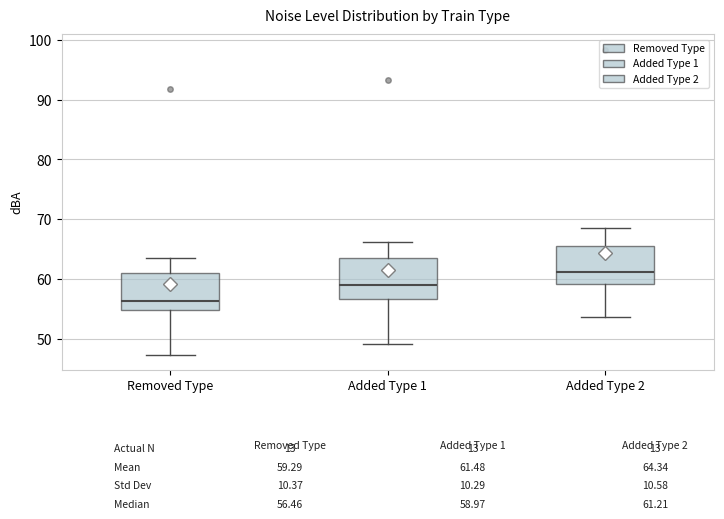

Which box has the highest median line?

Added Type 2